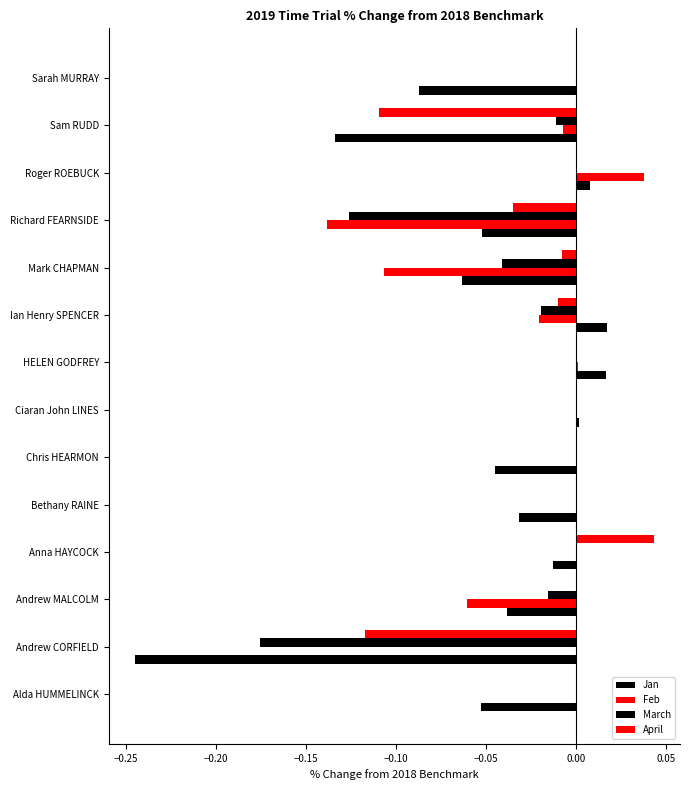

How many data points does each series have?

14